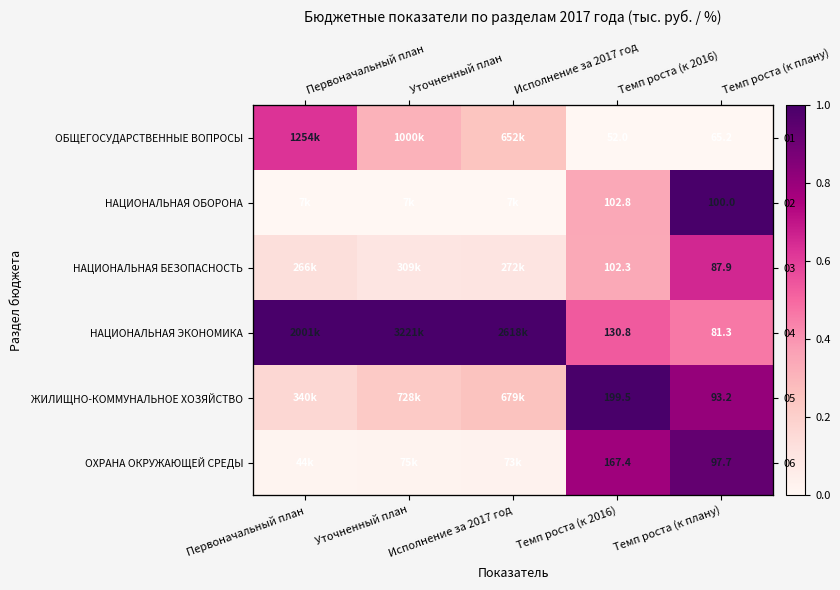

At Исполнение за 2017 год, list the series in order from smallest to largest.

НАЦИОНАЛЬНАЯ ОБОРОНА, ОХРАНА ОКРУЖАЮЩЕЙ СРЕДЫ, НАЦИОНАЛЬНАЯ БЕЗОПАСНОСТЬ, ОБЩЕГОСУДАРСТВЕННЫЕ ВОПРОСЫ, ЖИЛИЩНО-КОММУНАЛЬНОЕ ХОЗЯЙСТВО, НАЦИОНАЛЬНАЯ ЭКОНОМИКА